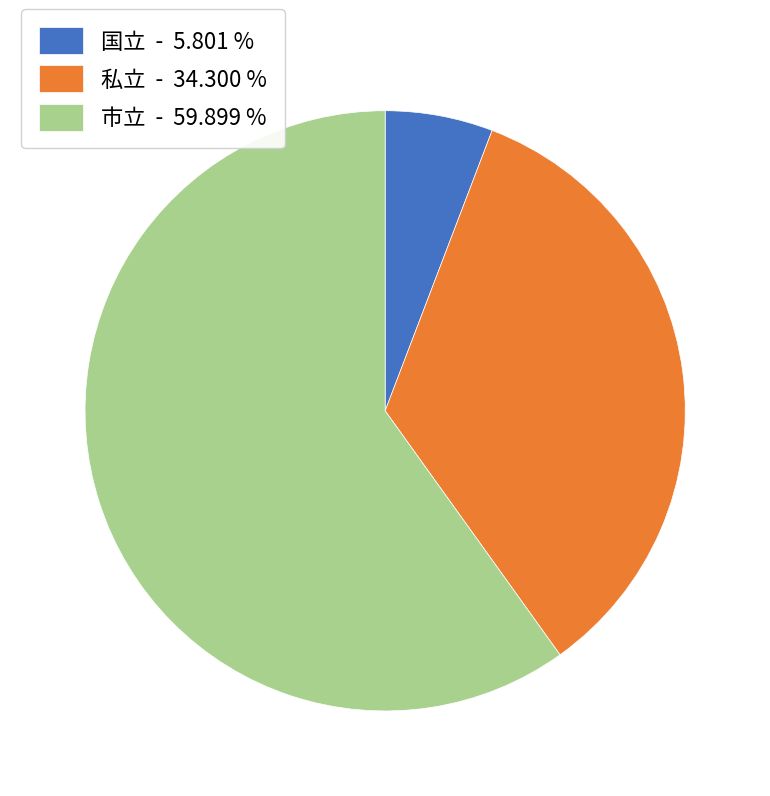

Is there any slice that represents more than half of the pie?

Yes